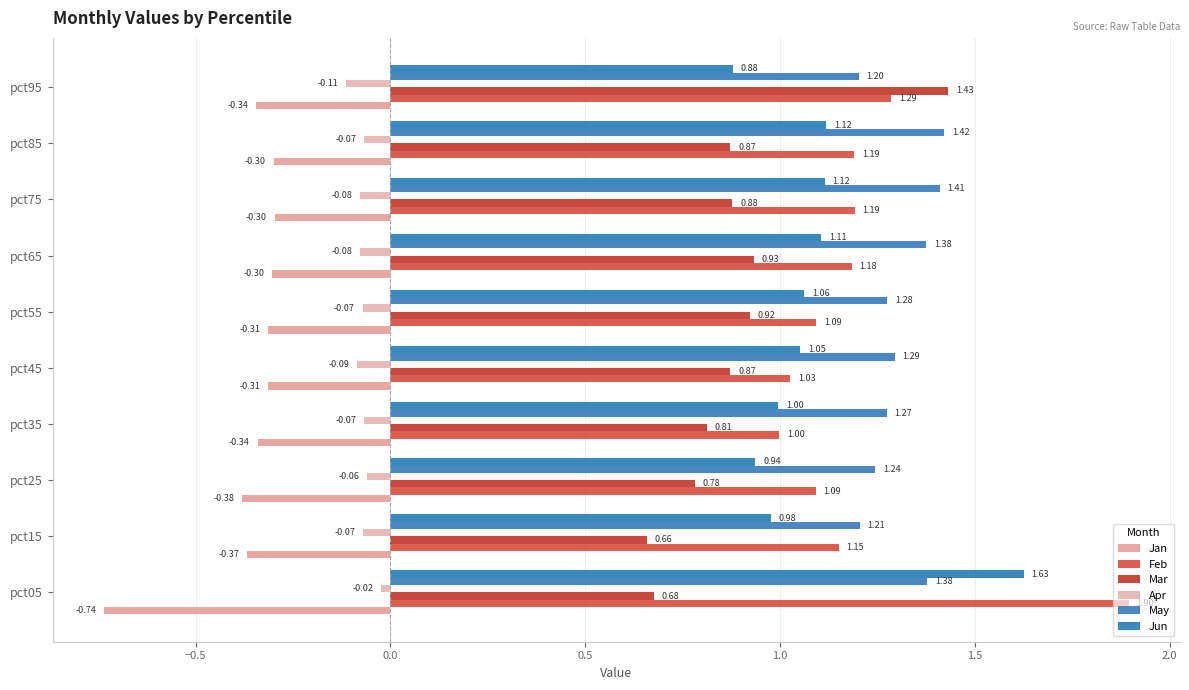

What is the difference between the maximum and minimum values in the Jan series?

0.4